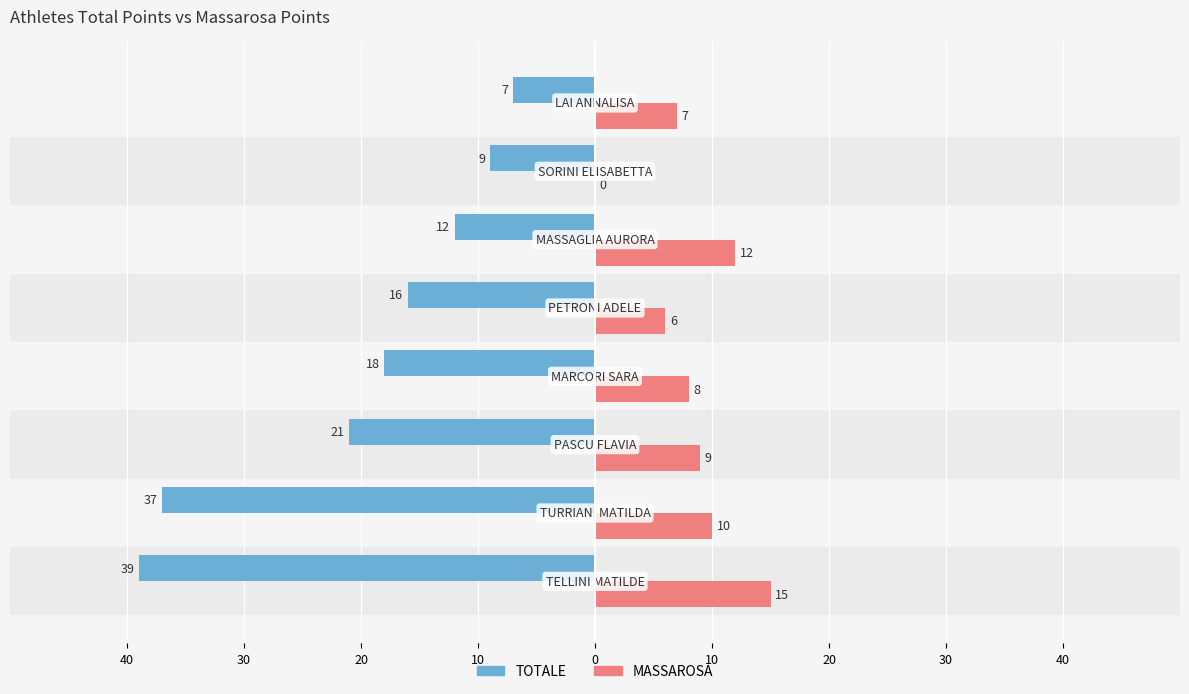

Which series changed the most between 30 and 20?

TOTALE